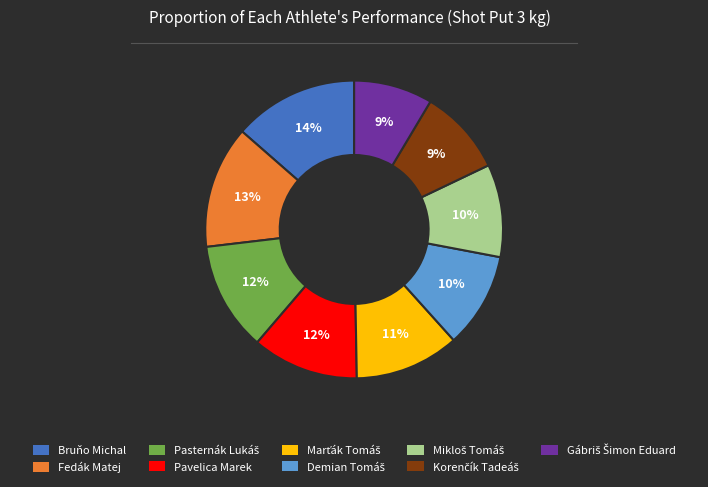

To the nearest percent, what is the average slice percentage?

11%